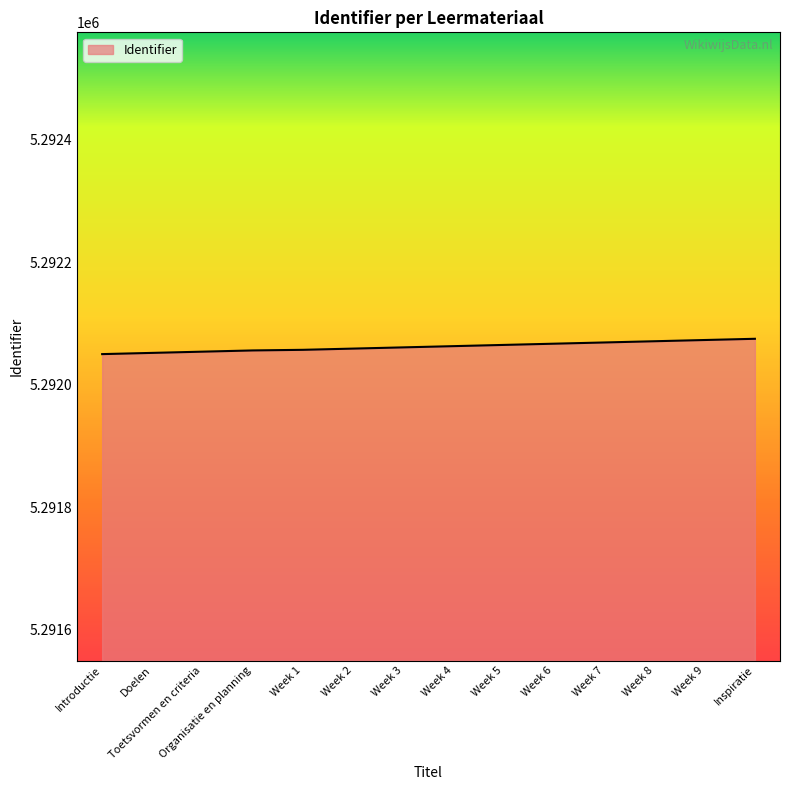

What is the smallest value displayed?

5292050